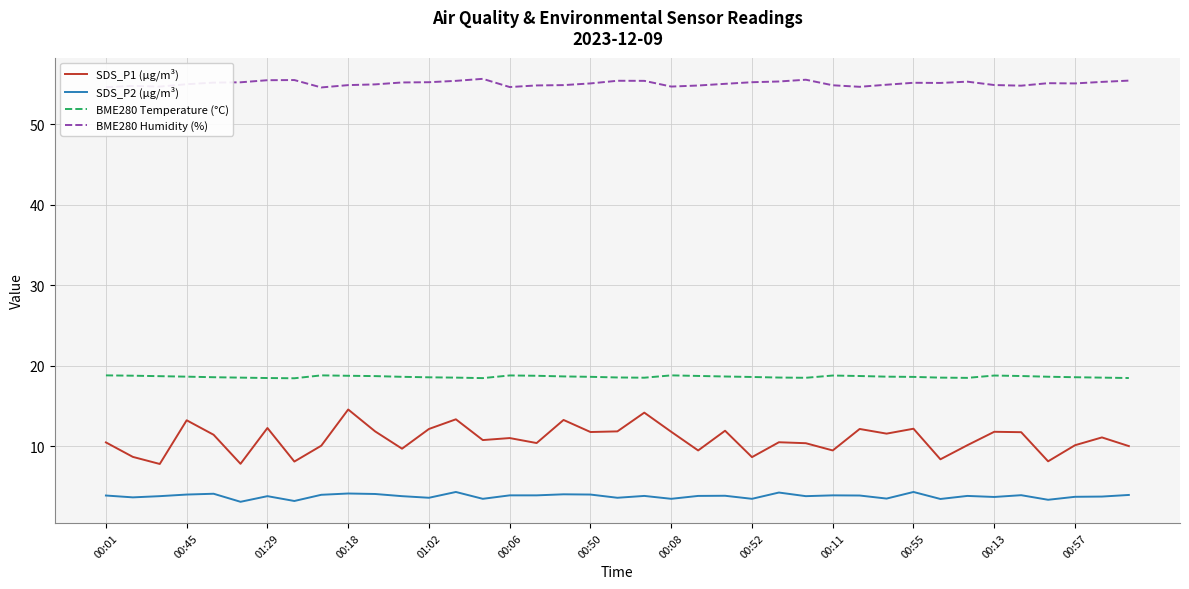

What is the difference between the maximum and minimum values in the SDS_P1 (µg/m³) series?

6.8